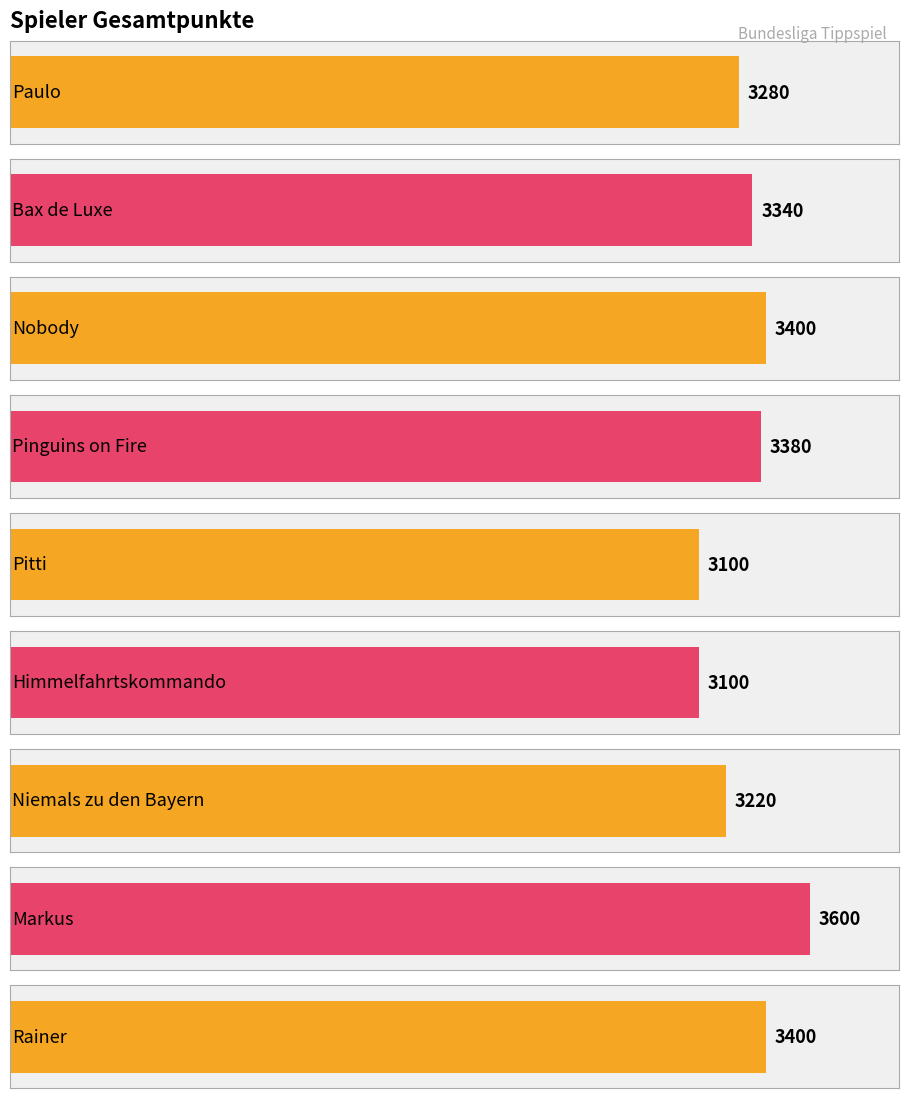

What is the maximum value shown in the chart?

3600